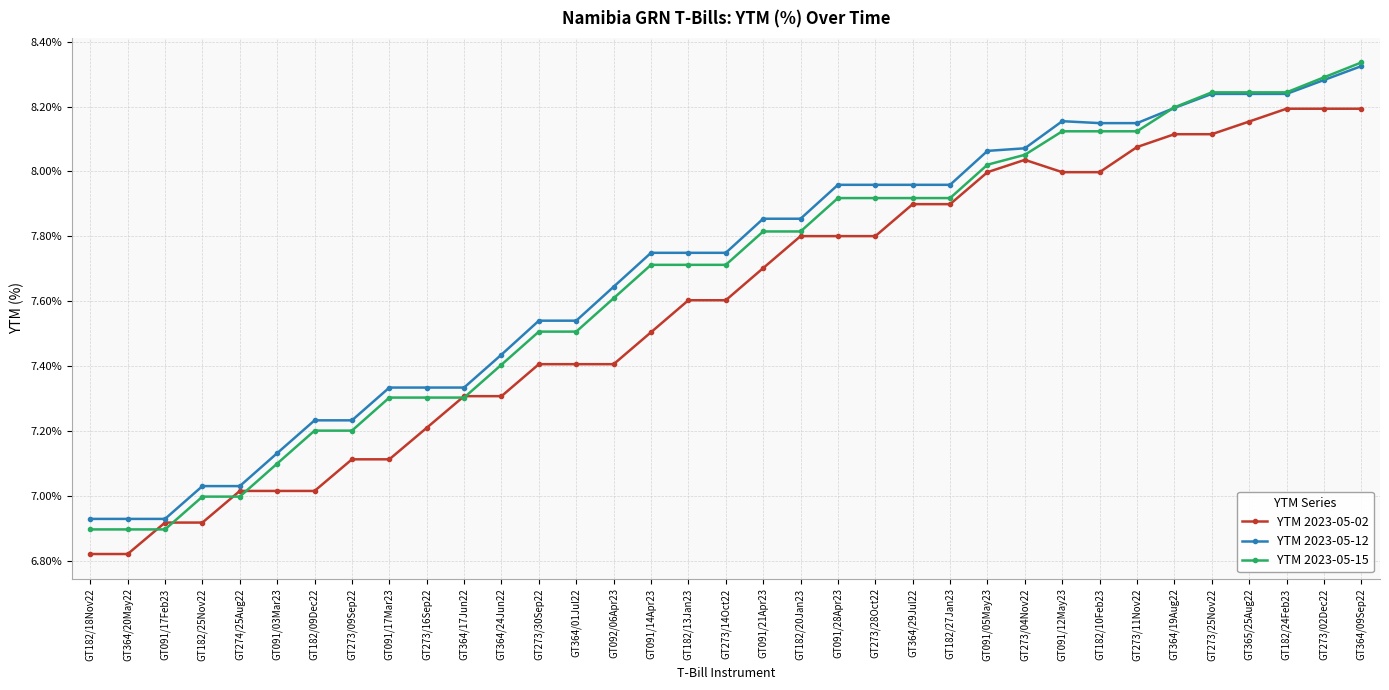

Is this an area chart (filled region under the line)?

No